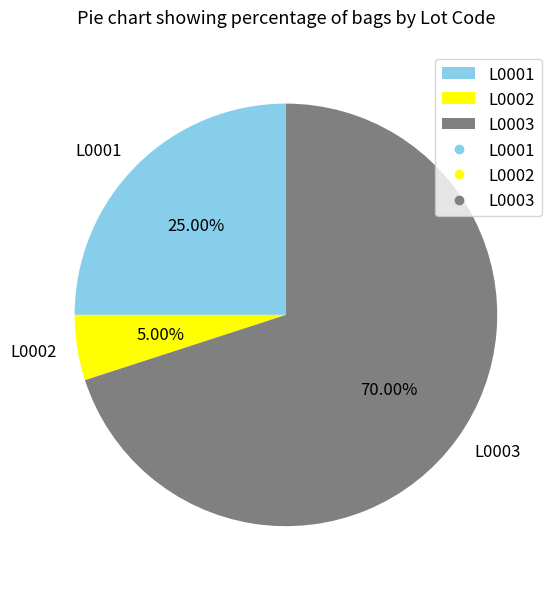

Which slice represents more than half of the pie?

L0003